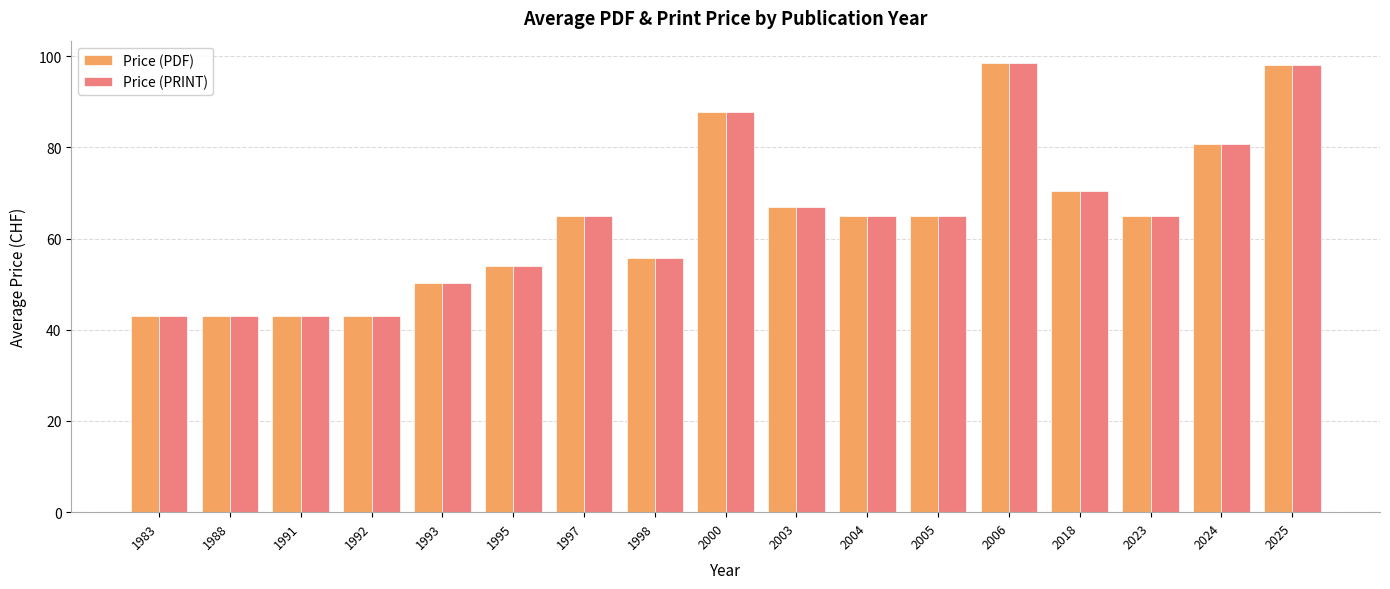

What is the maximum value shown in the chart?

98.5